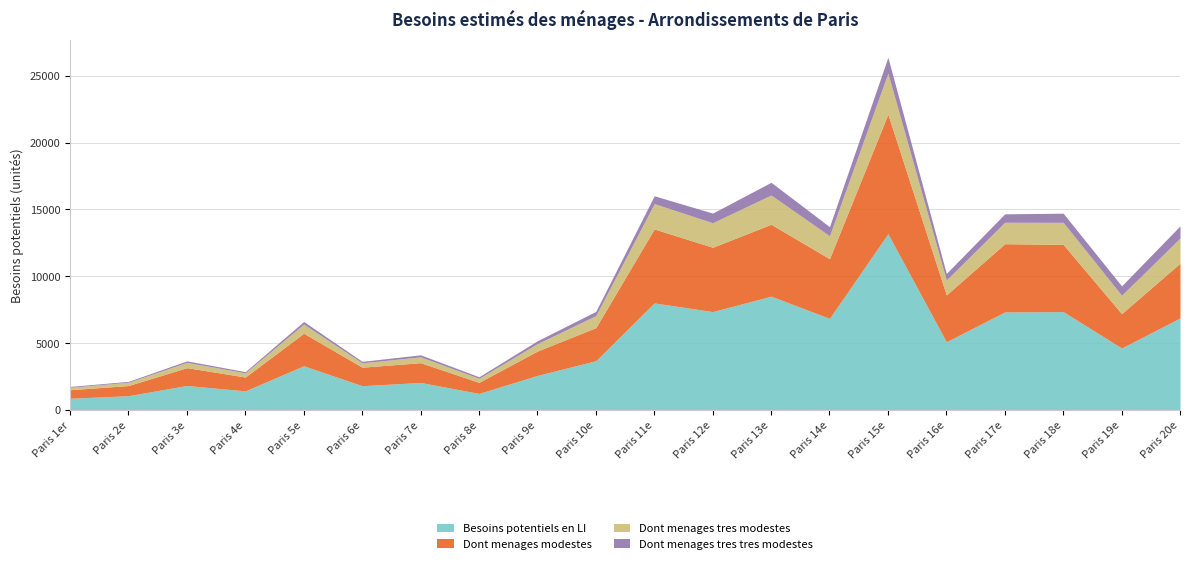

What is the average value of the Dont menages tres tres modestes series?

447.9